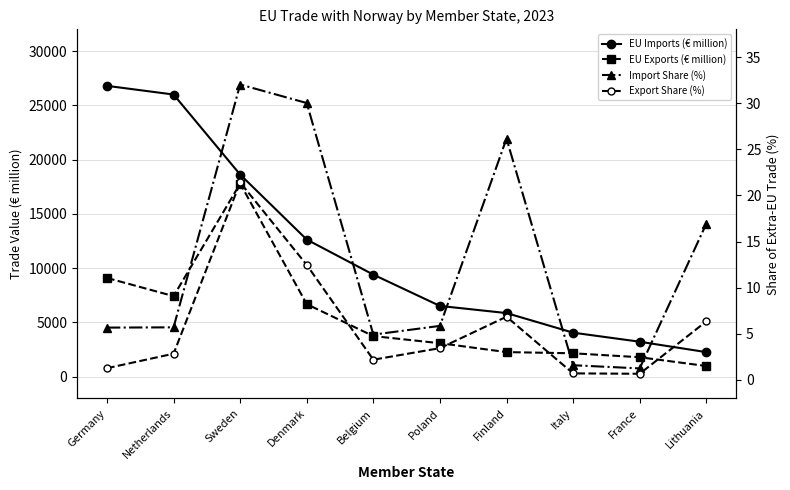

How many data points in EU Exports (€ million) are above 3739?

5